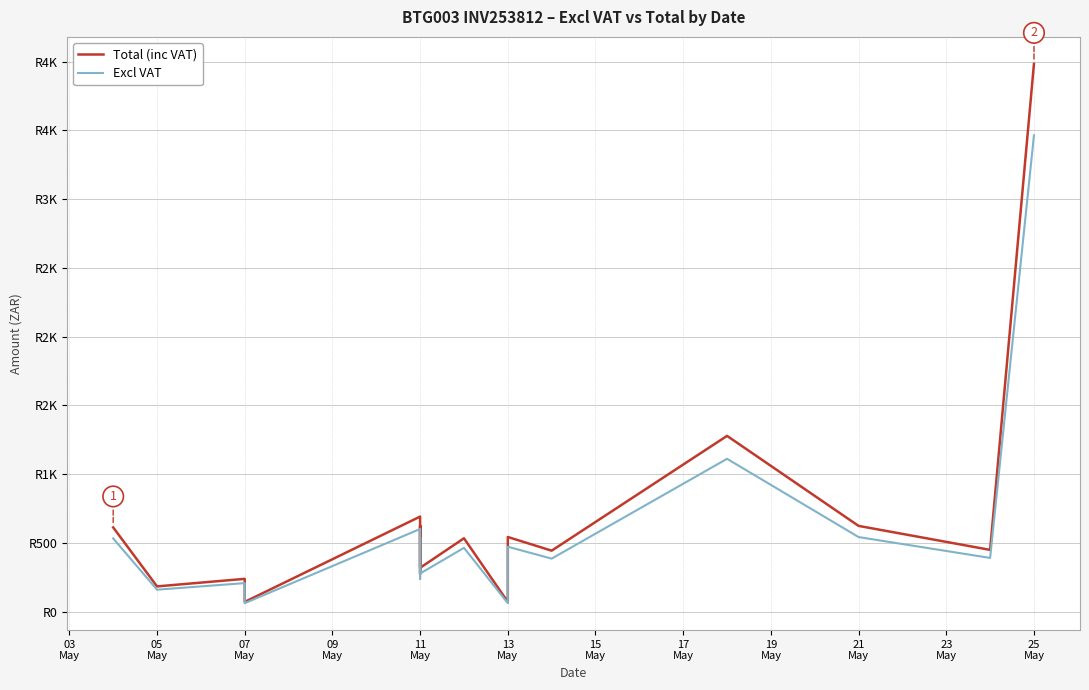

Does the chart display data point markers on the line(s)?

No